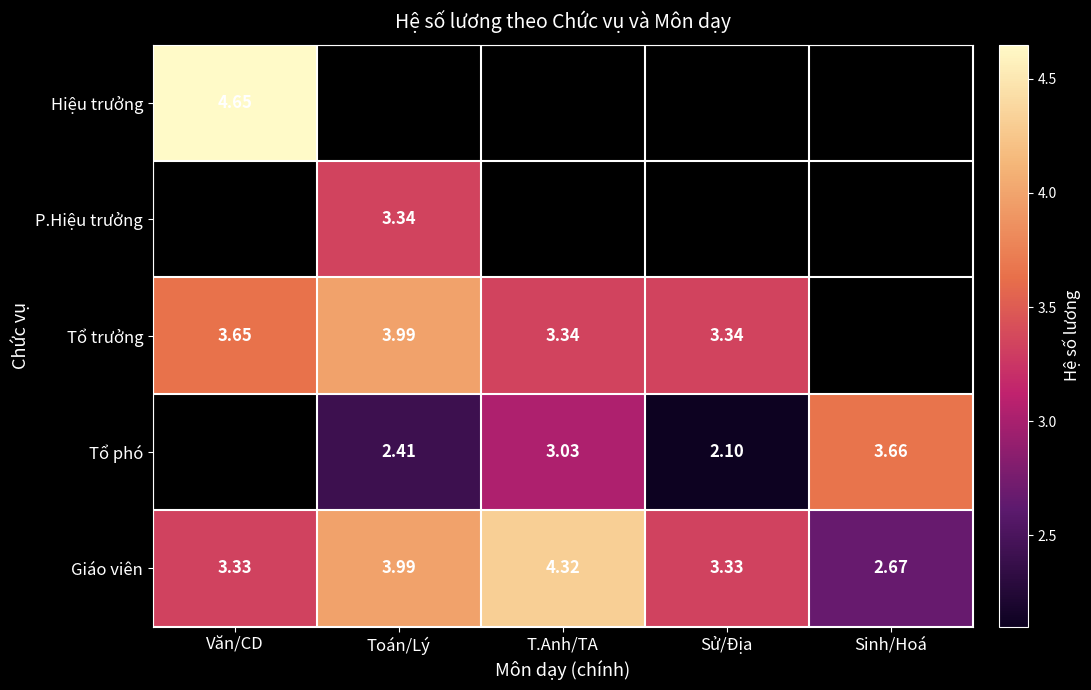

At which label does Giáo viên first exceed 3?

Văn/CD